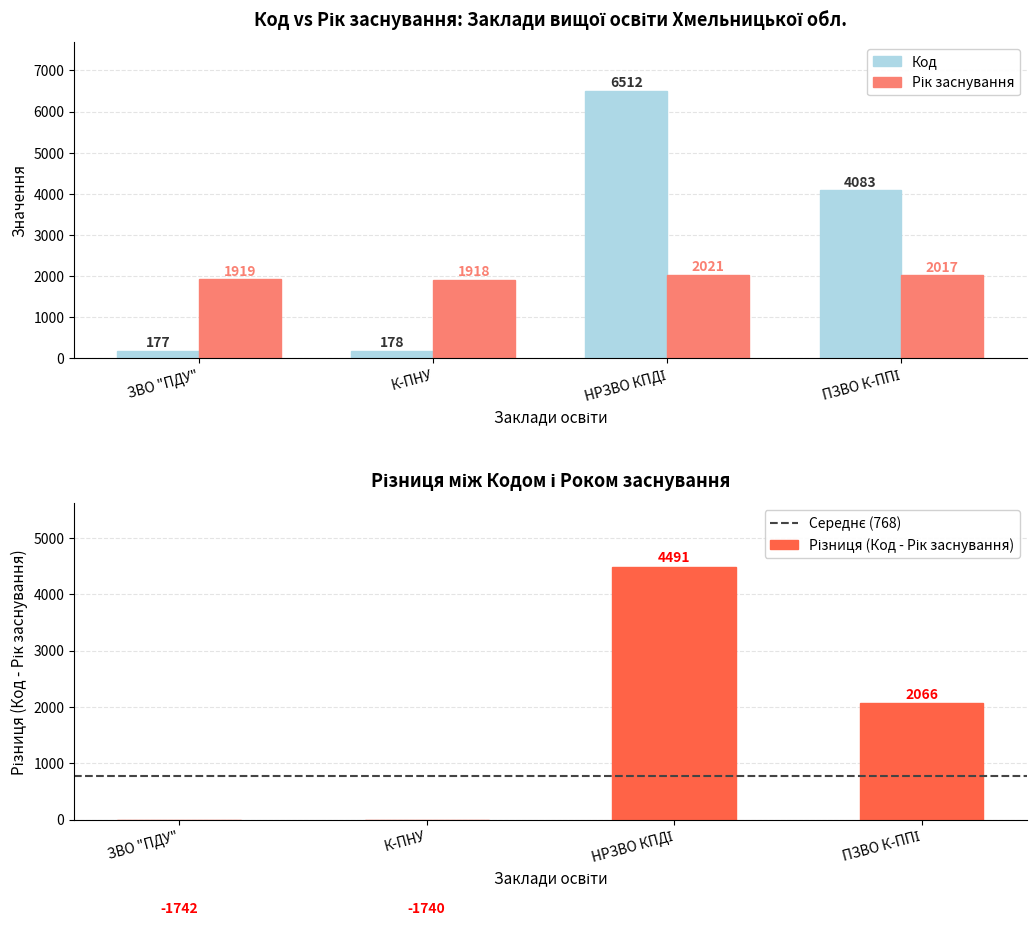

True or false: Код has a value of 178 at К-ПНУ.

True